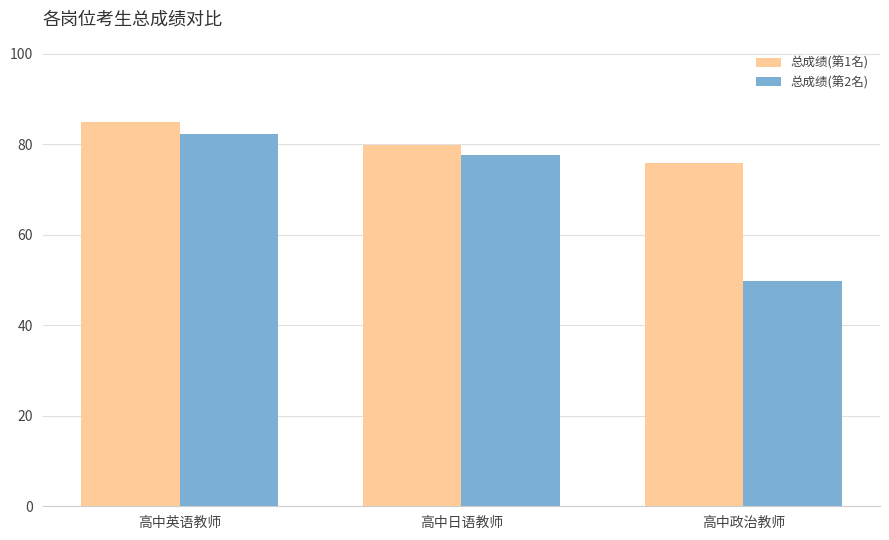

How many groups of bars are there?

3